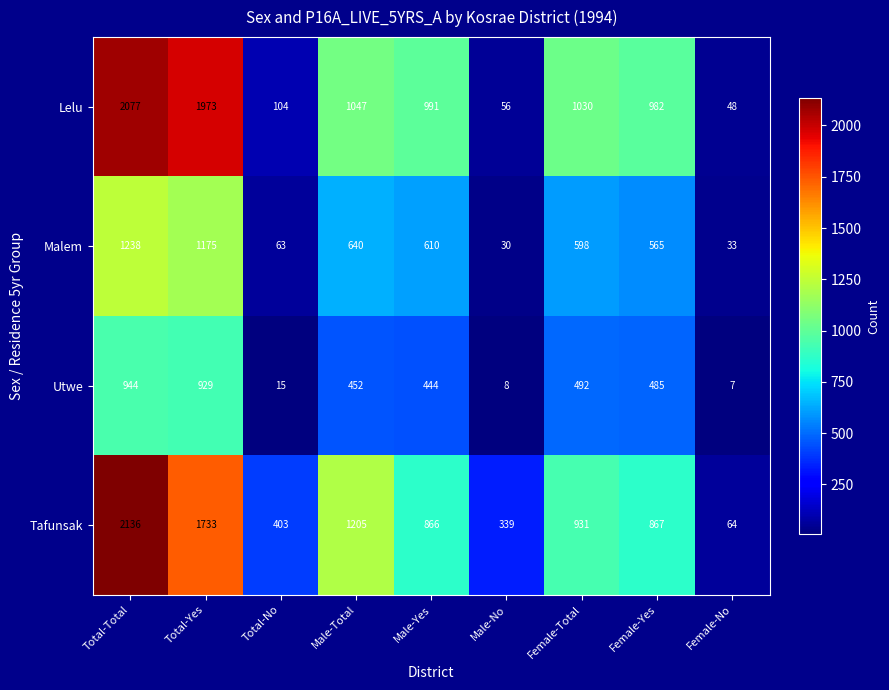

Is it true that Malem equals 165 at Female-Yes?

False